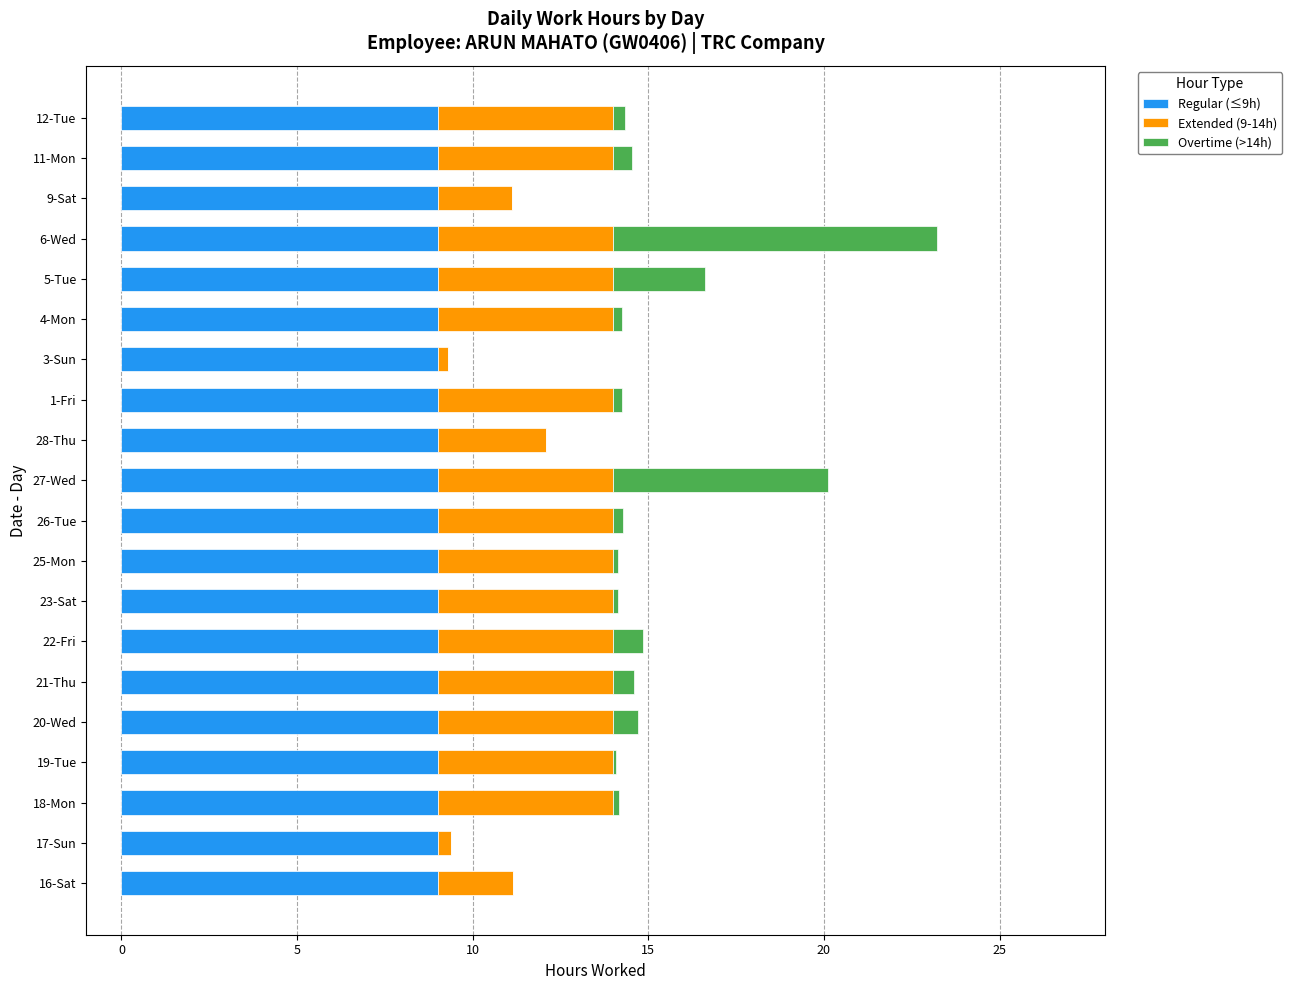

At which category is the sum across all series the highest?

6-Wed